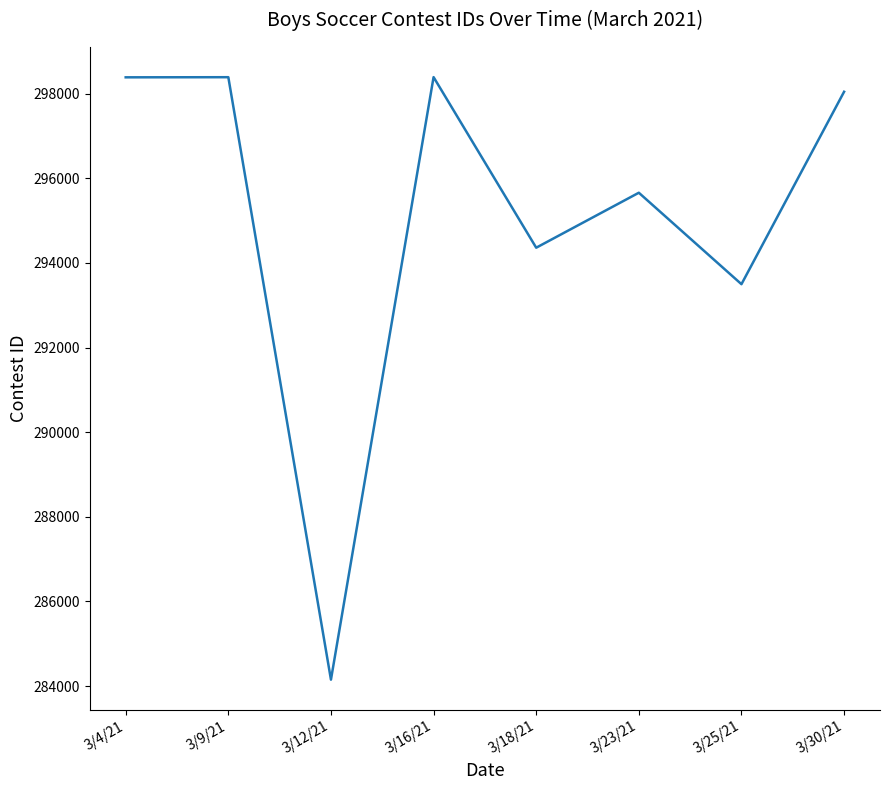

The chart shows a value of 293498 at 3/25/21. True or false?

True